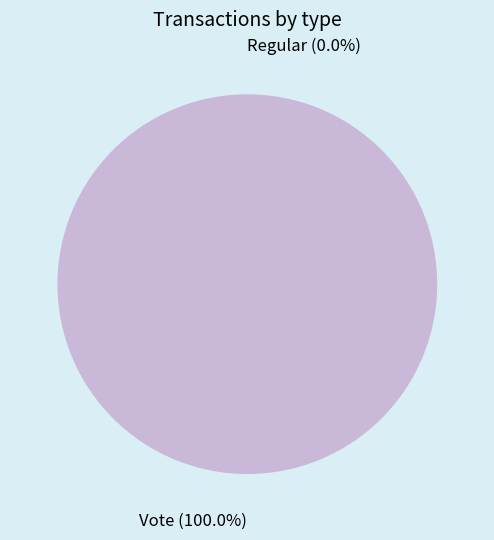

Rank the categories by value from lowest to highest.

Regular, Vote